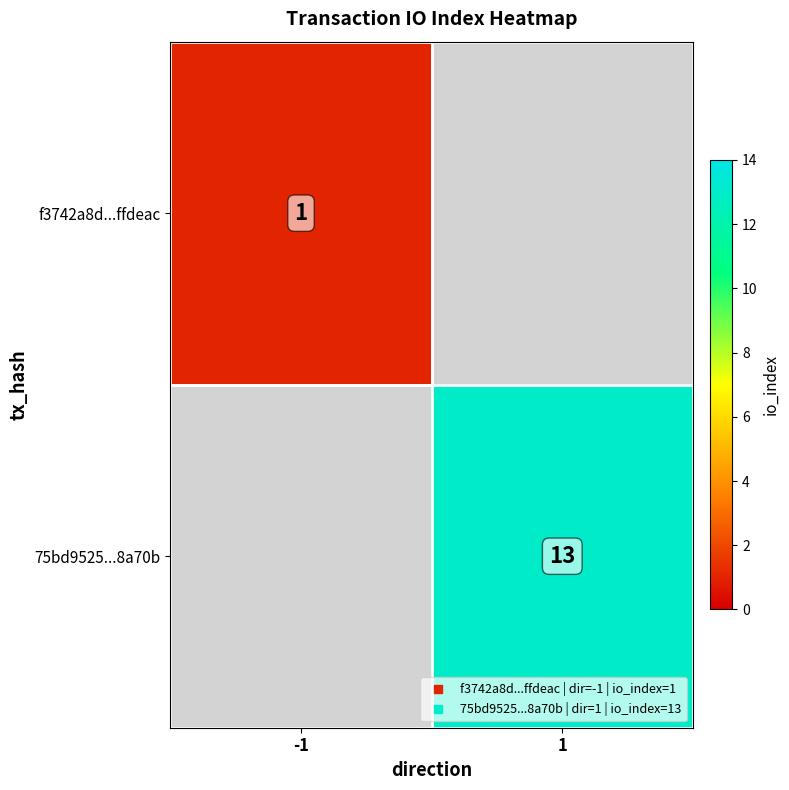

List the series in order of their peak value, lowest first.

f3742a8d...ffdeac, 75bd9525...8a70b